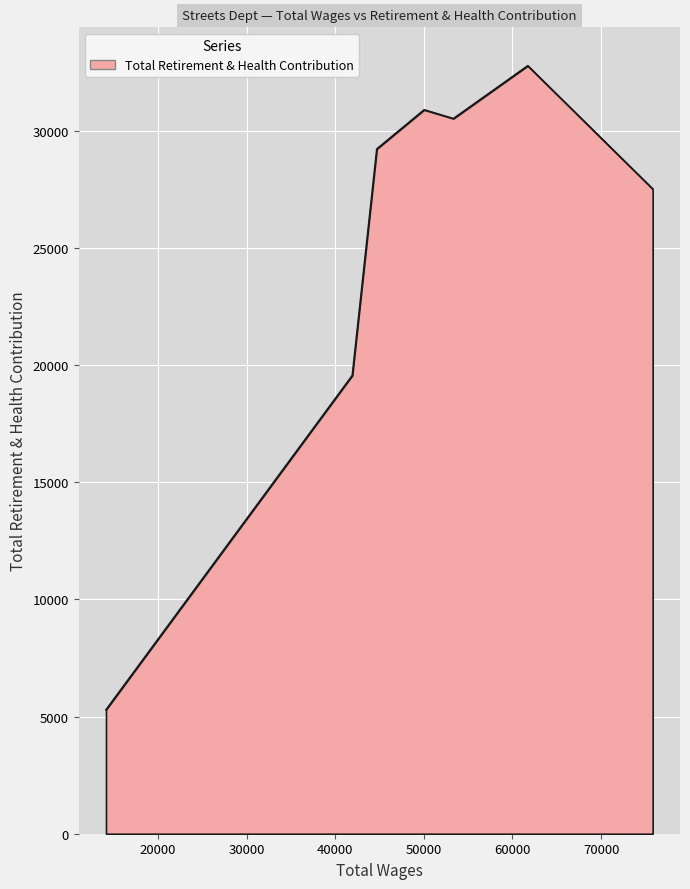

What is the maximum value shown in the chart?

32765